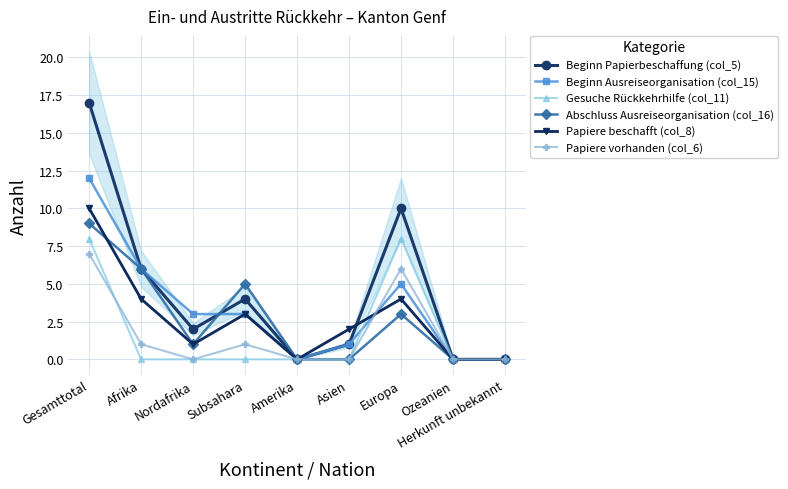

What is the value of the Beginn Papierbeschaffung (col_5) point at the 2nd from the left?

6